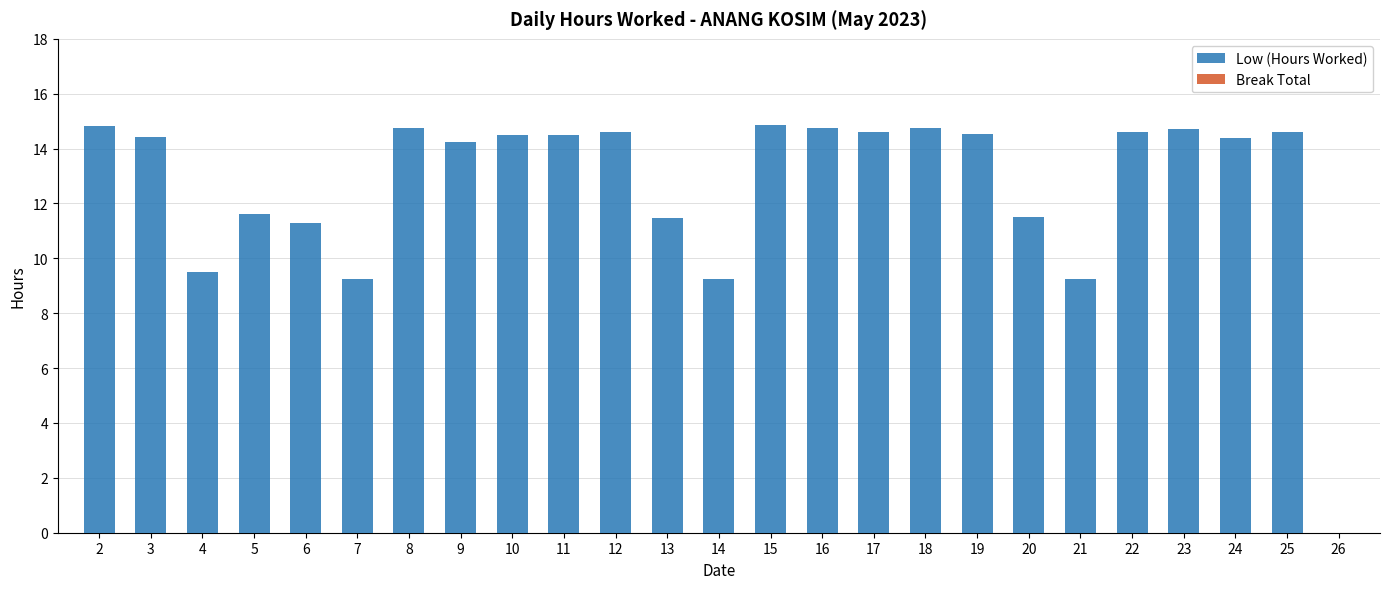

What is the ratio of the value at 4 to the value at 5?

0.8